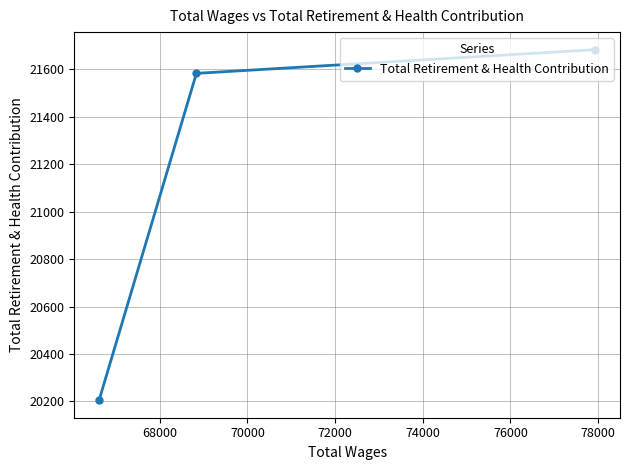

How many lines are shown in the chart?

1